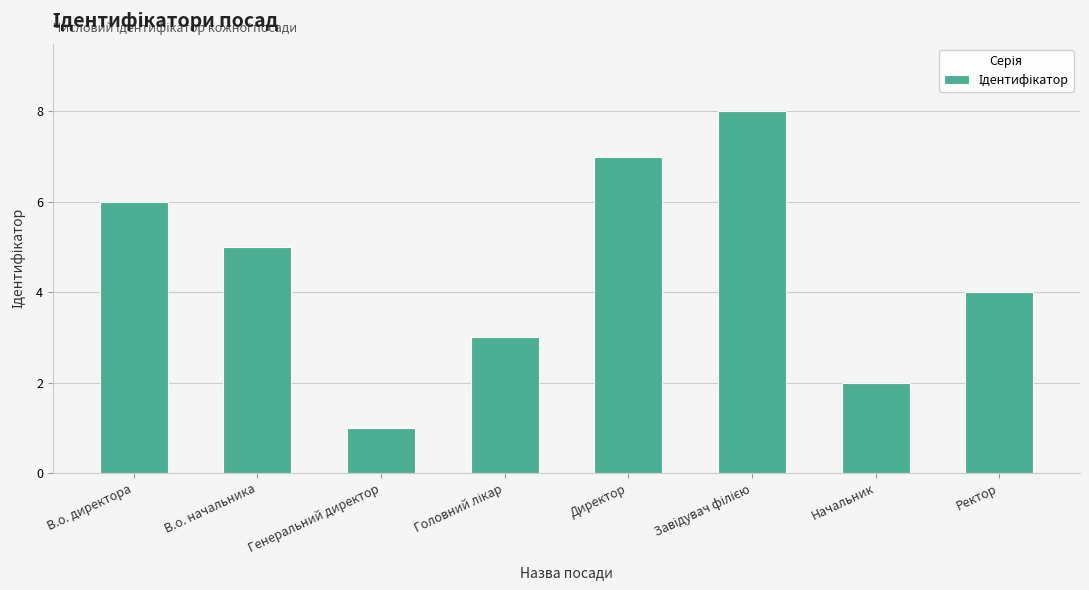

At which category does the chart reach its minimum across all series?

Генеральний директор